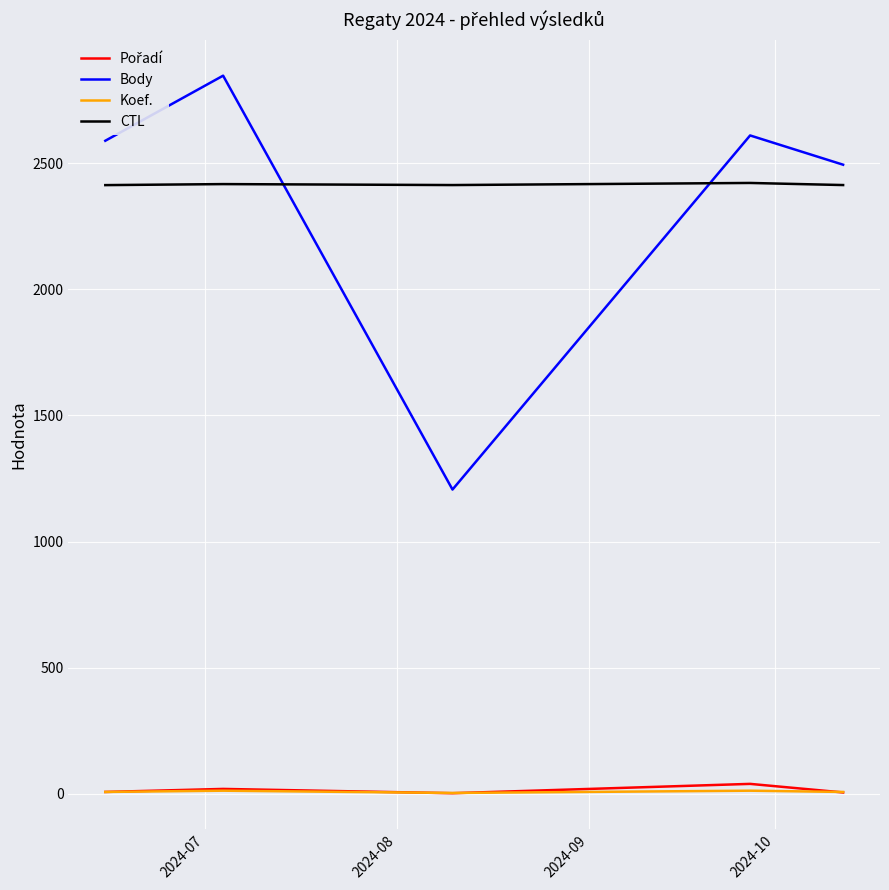

Which series has the largest range (max minus min)?

Body